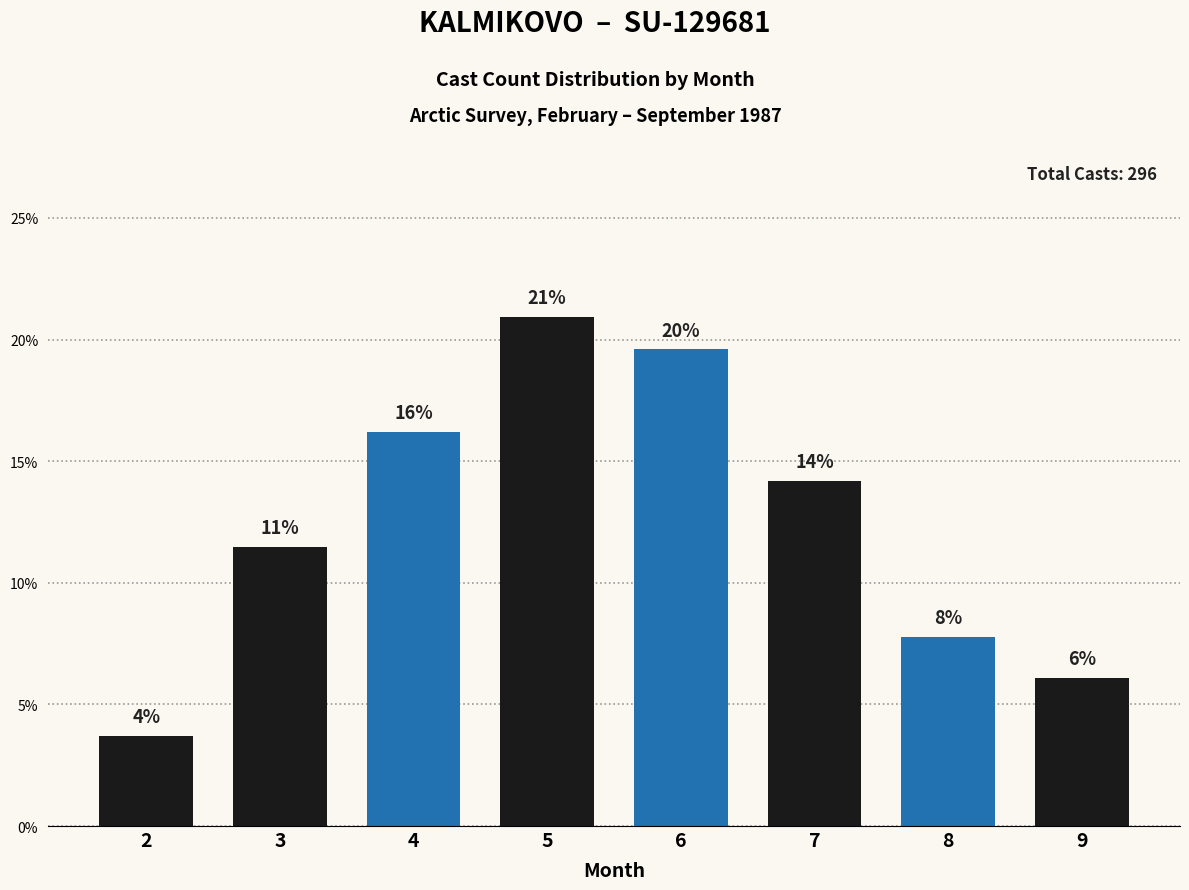

What is the value of the 2nd bar from the left?

11.5